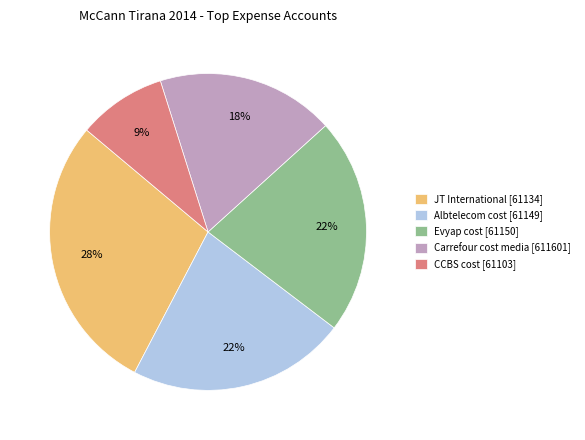

Which category has the biggest portion of the pie?

JT International [61134]